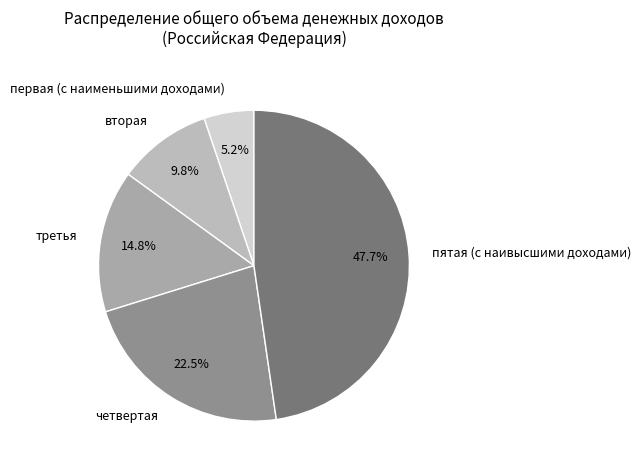

Which category has the biggest portion of the pie?

пятая (с наивысшими доходами)